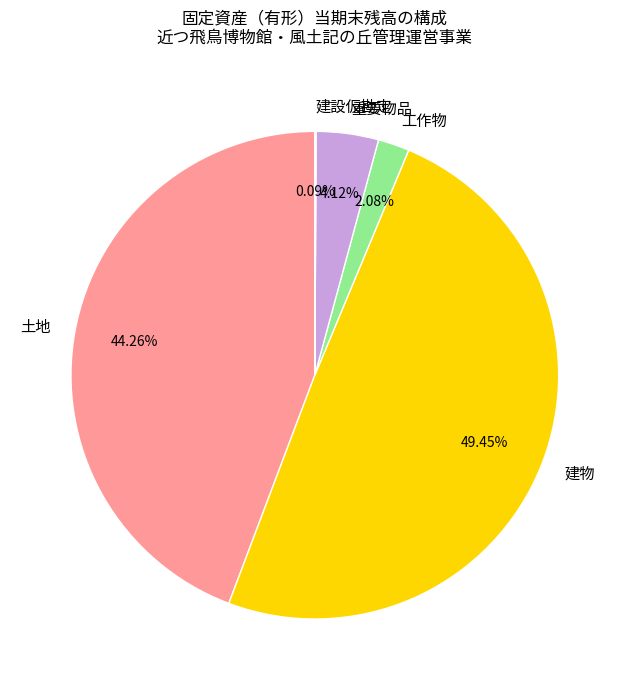

Does any single category account for the majority?

No